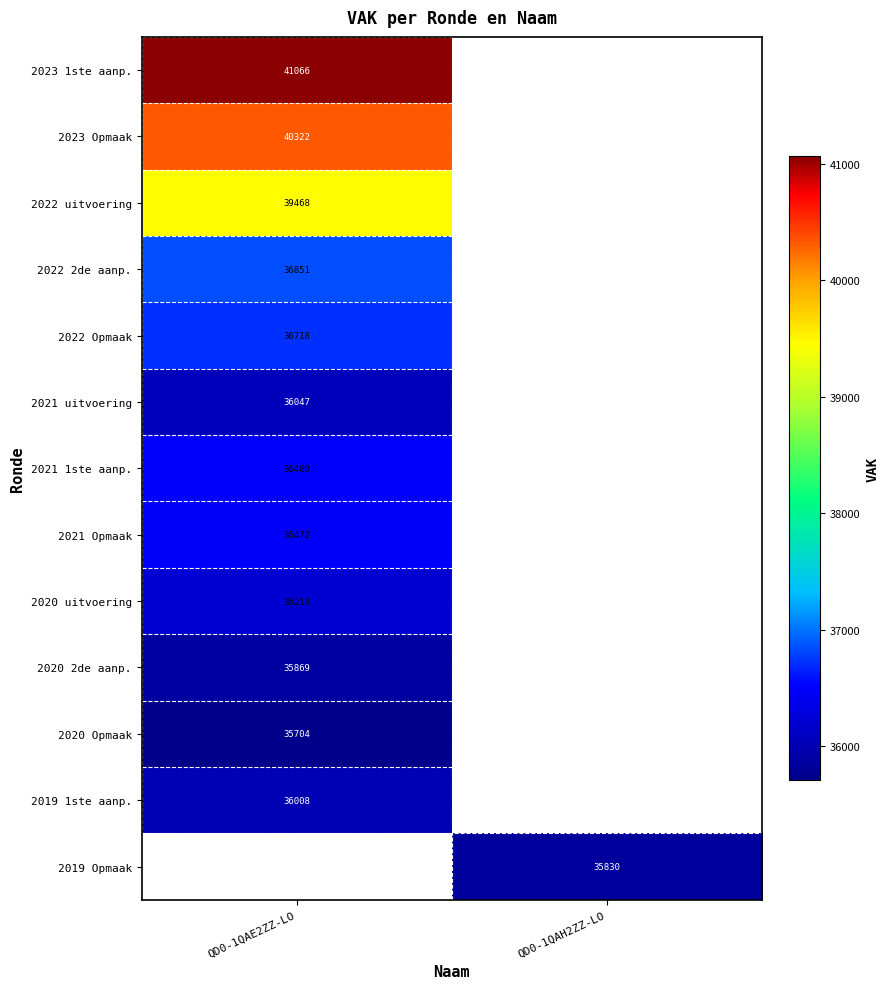

The value of 2022 uitvoering at QD0-1QAE2ZZ-LO is 8944. True or false?

False